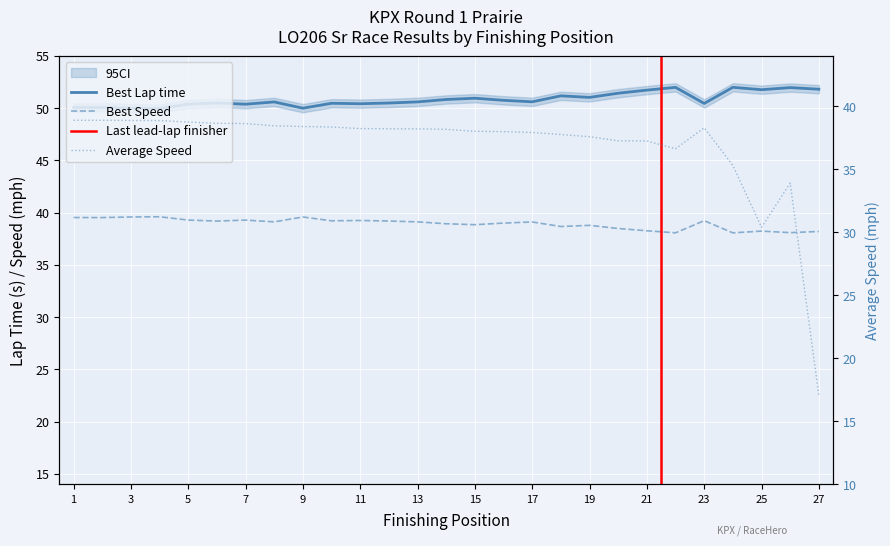

True or false: Best Speed has a value of 59.2 at Nathan Heath.

False